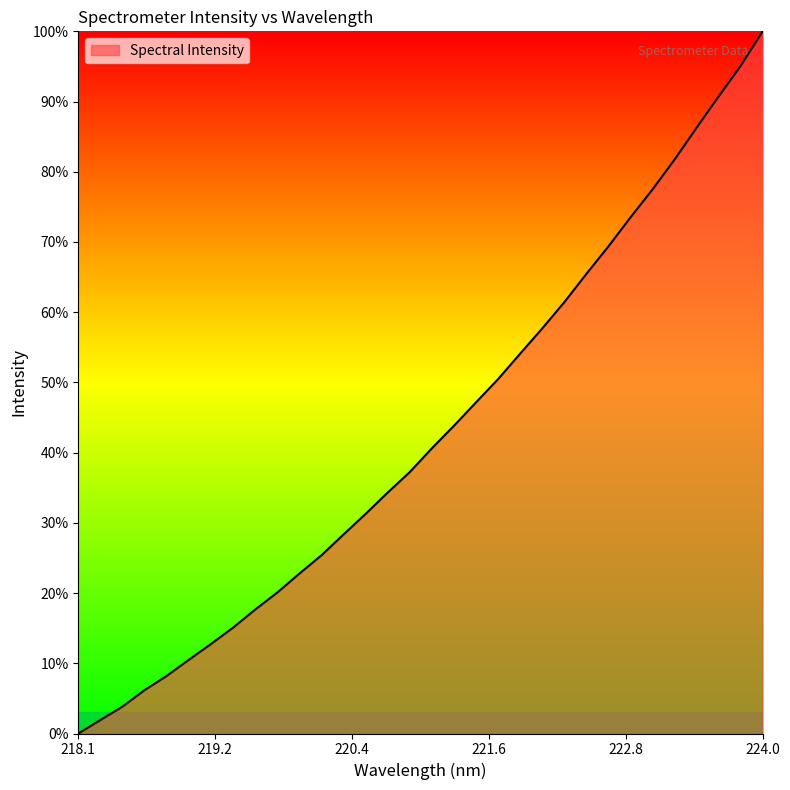

What is the maximum value shown in the chart?

100.0